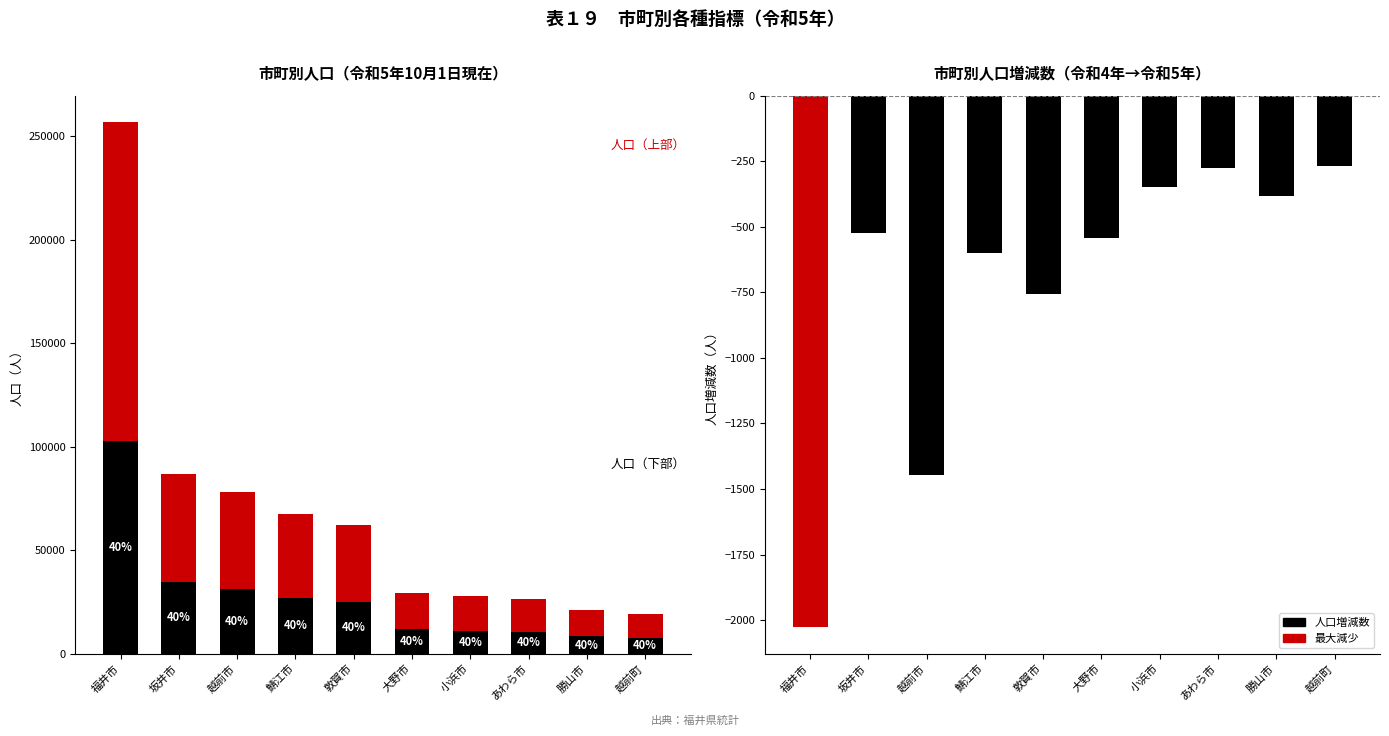

Is it true that 人口増減数（人） equals -2027 at 福井市?

True